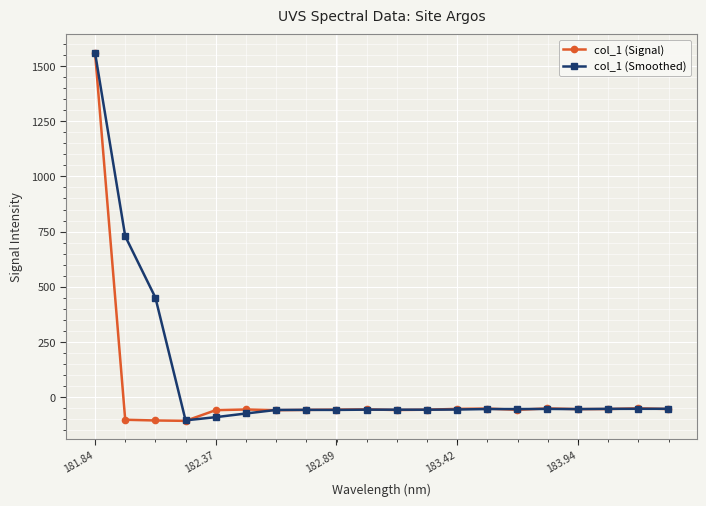

What is the value of the col_1 (Signal) point at the 4th from the left?

-107.3